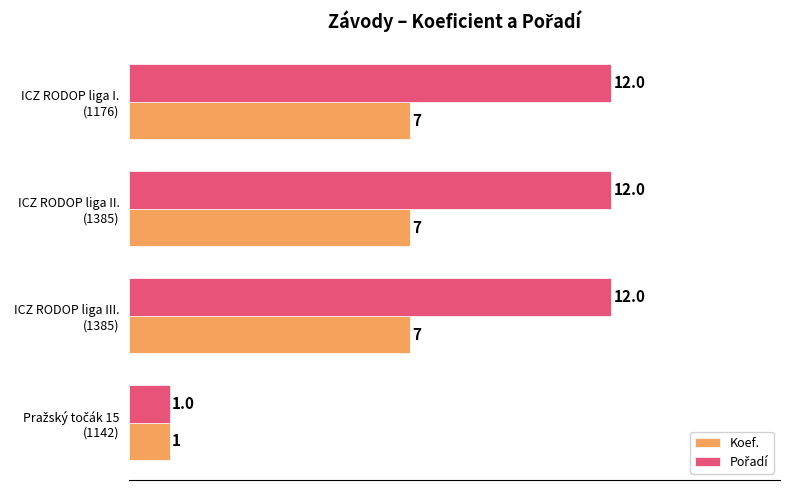

What is the maximum value for Koef.?

7